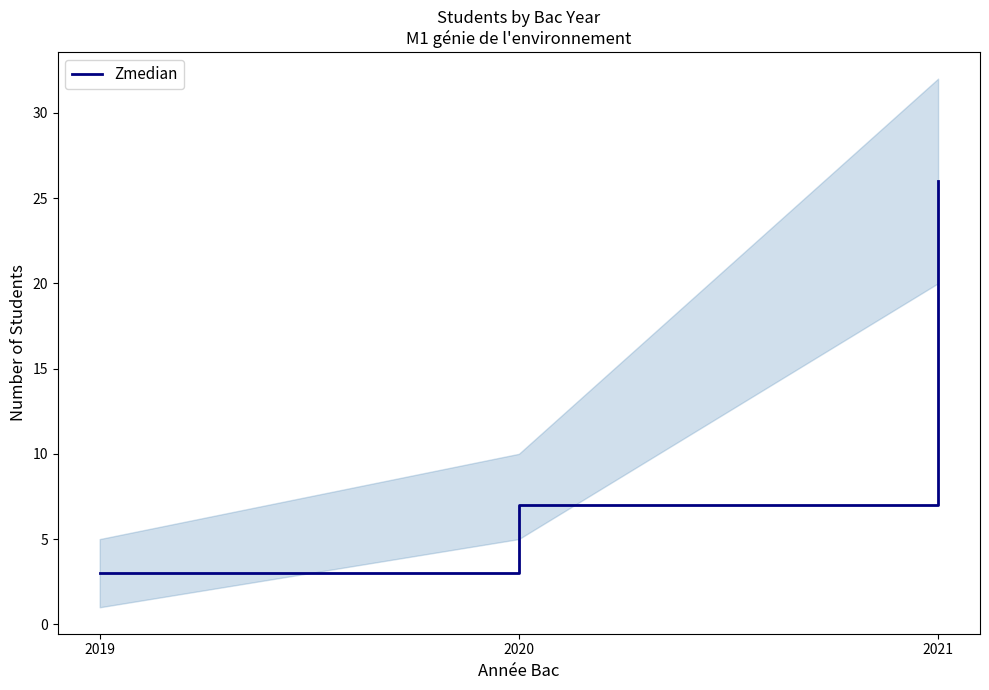

Reading left to right, list all the values displayed in this chart.

2019=3	2020=7	2021=26